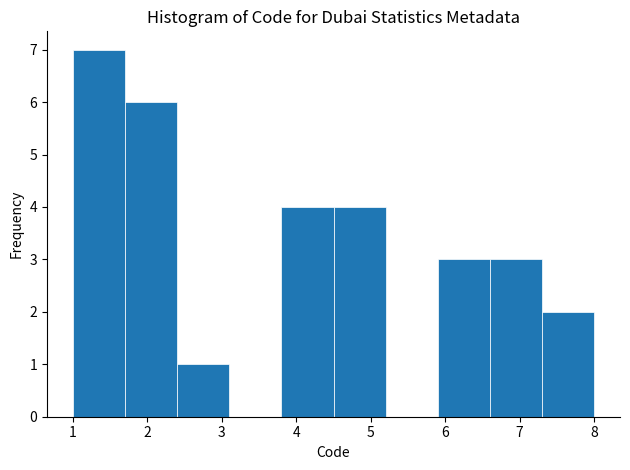

What is the height of the bar covering 5.9 to 6.6 on the x-axis? The values are not printed on the chart, so give them approximately, as read against the axis.

3